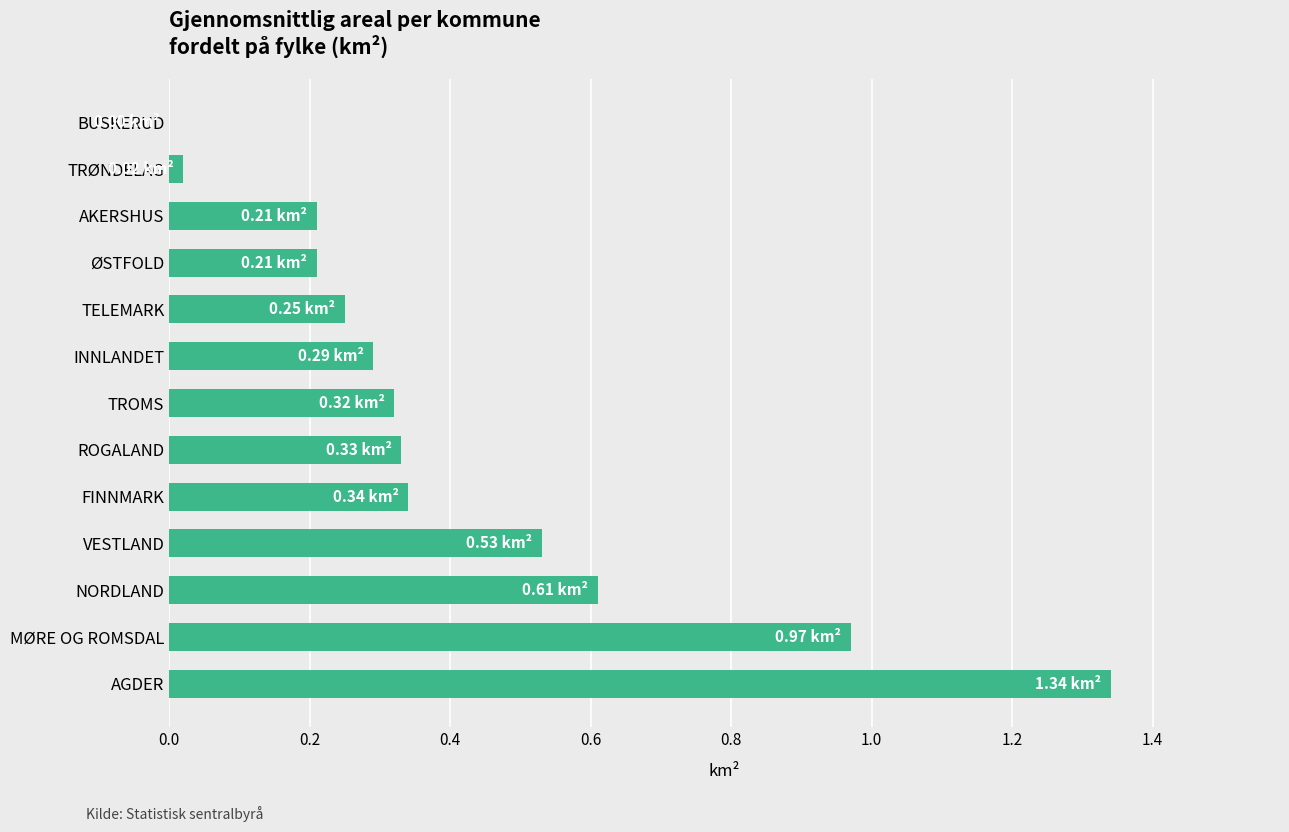

Which label corresponds to the largest value in the chart?

AGDER